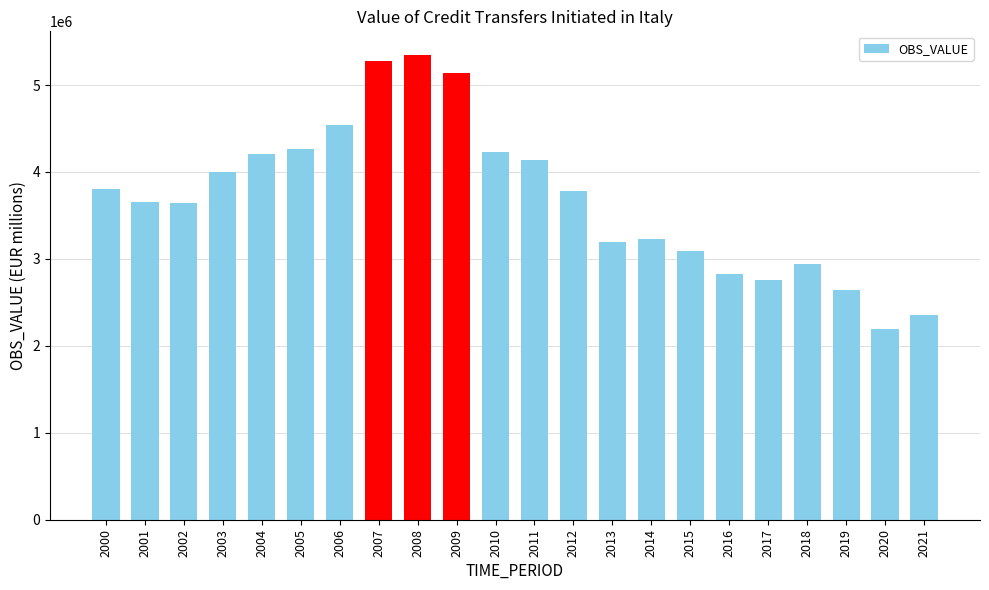

What is the value of the 9th bar from the left?

5350480.0